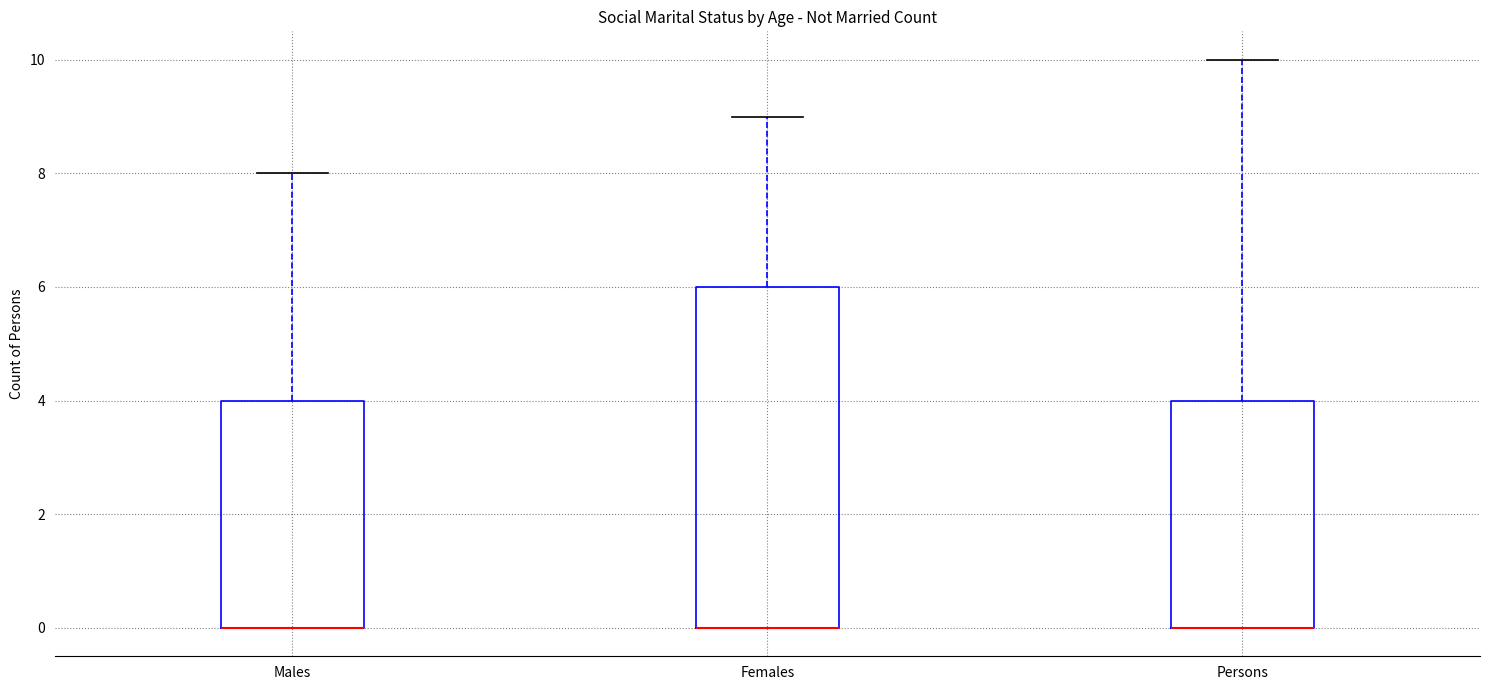

Where is the lower edge of the box for Males on the y-axis? The values are not printed on the chart, so give them approximately, as read against the axis.

0